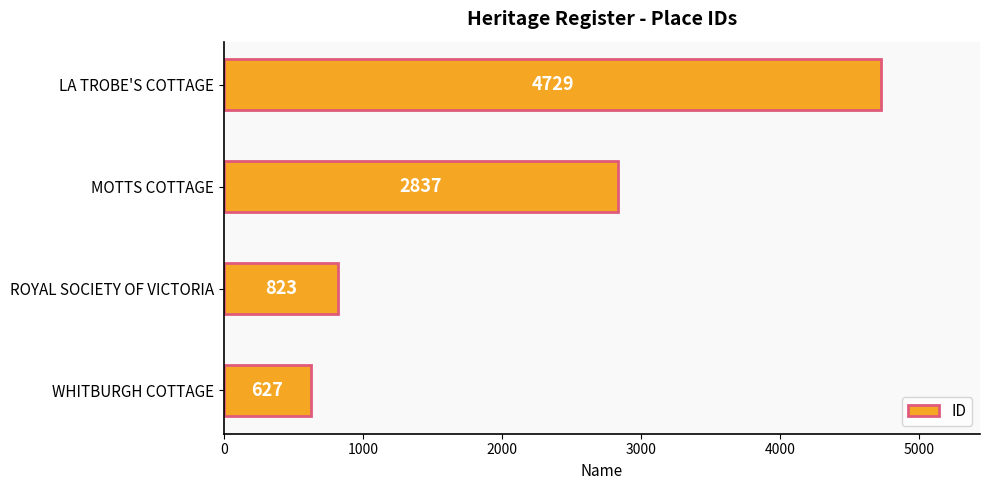

Between MOTTS COTTAGE and ROYAL SOCIETY OF VICTORIA, which is larger?

MOTTS COTTAGE